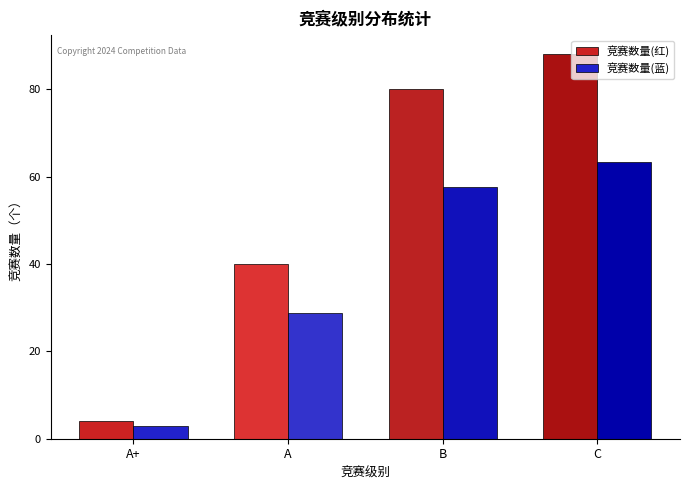

How many series are shown in this chart?

2